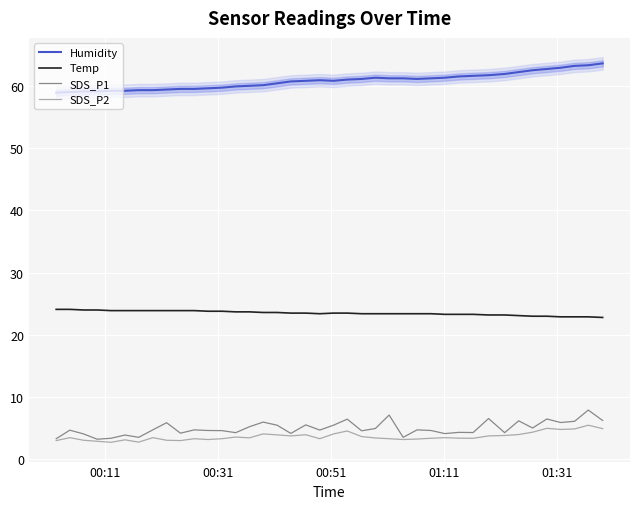

What is the value of the Temp point at the 31st from the left?

23.3